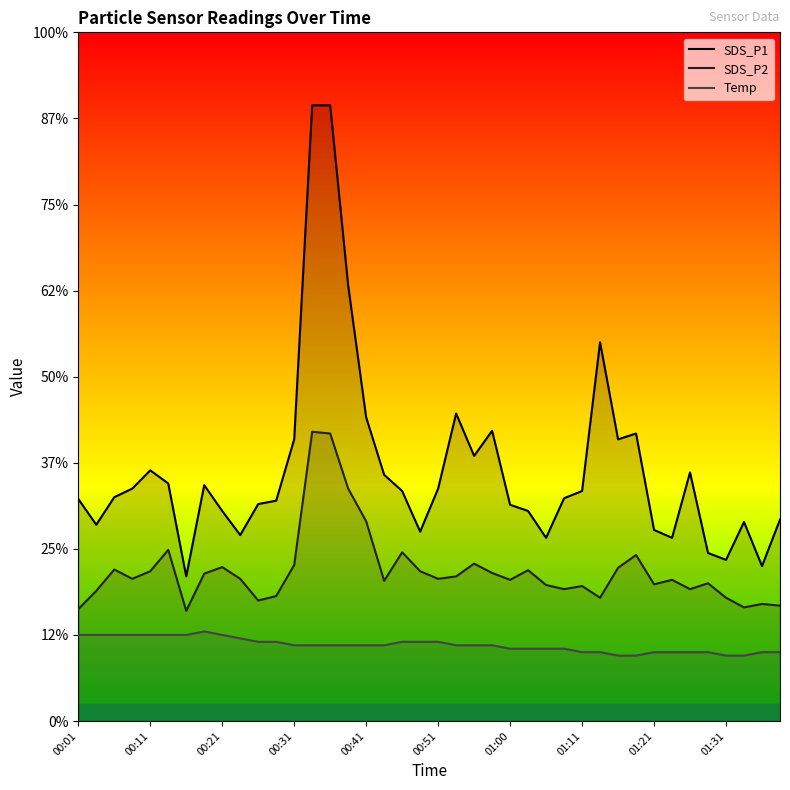

Where does the Temp series first go above 2?

00:01